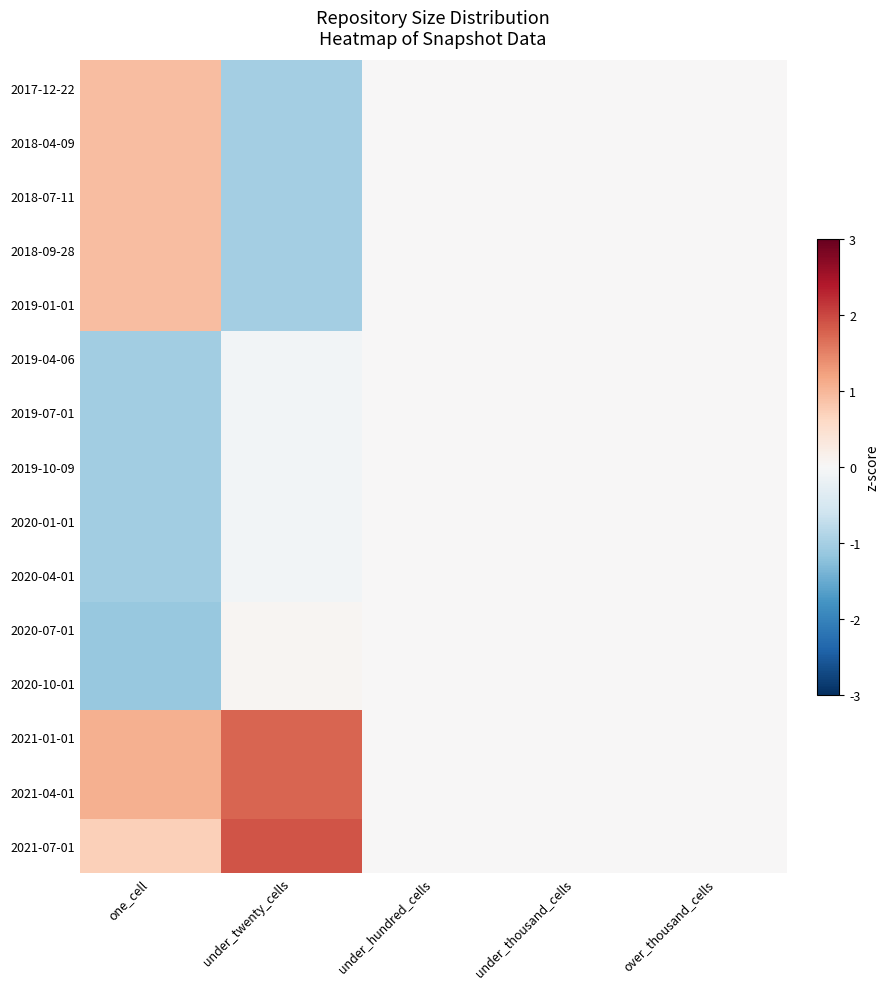

Count the number of categories in the chart.

5